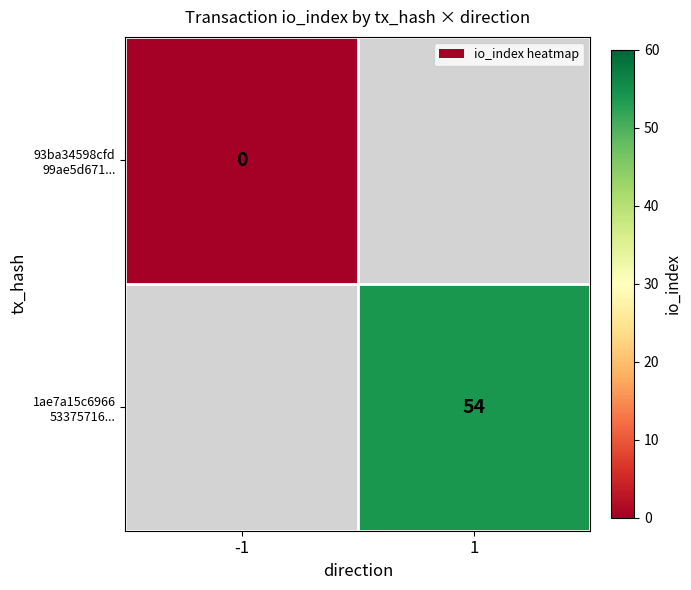

At which label is 93ba34598cfd 99ae5d671... closest to 0?

-1